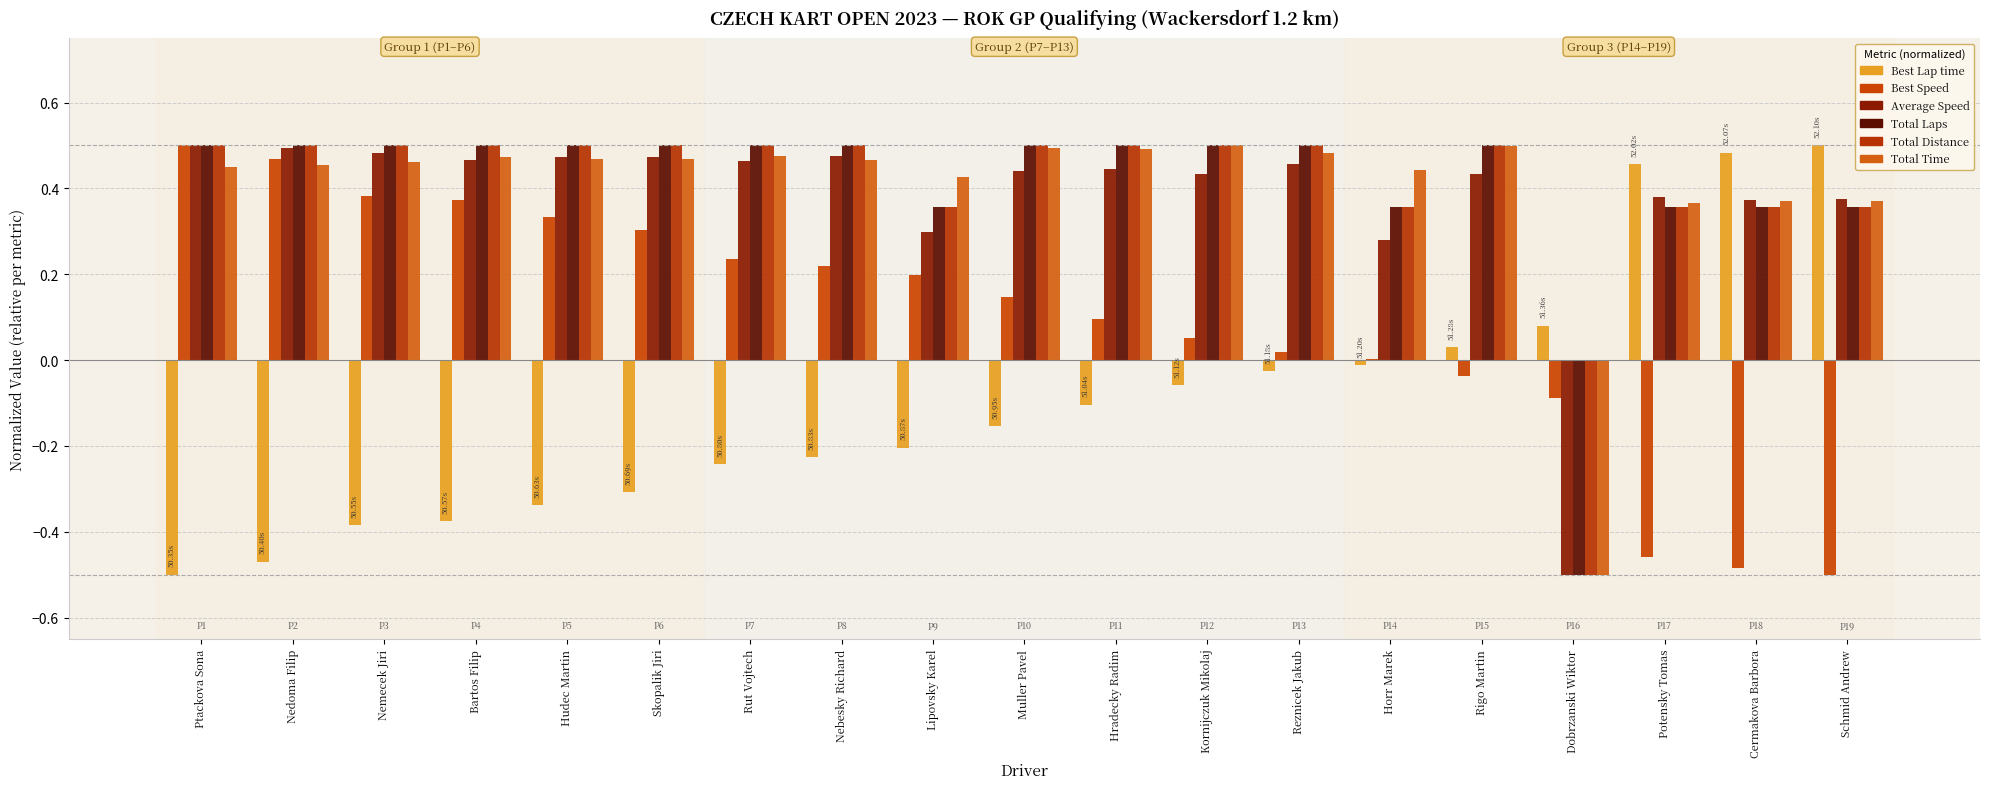

How many distinct data groups are displayed?

6